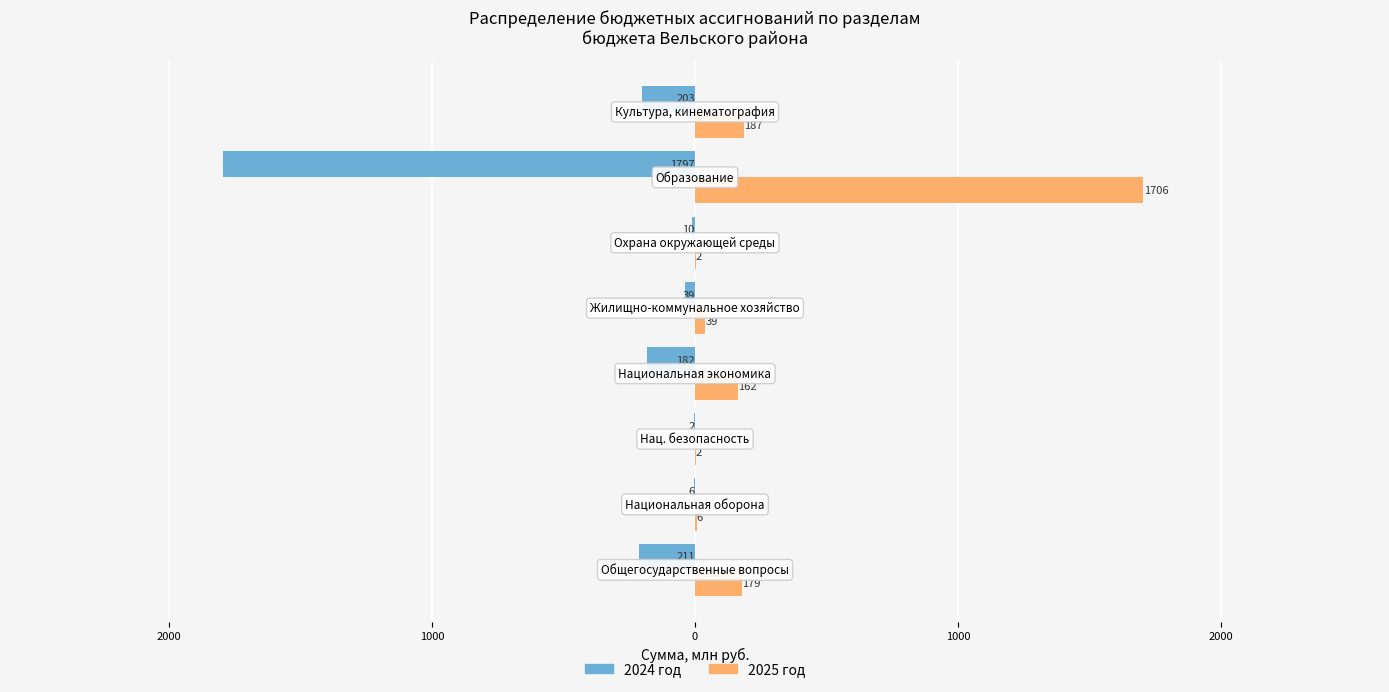

What is the minimum value for 2025 год?

2.1